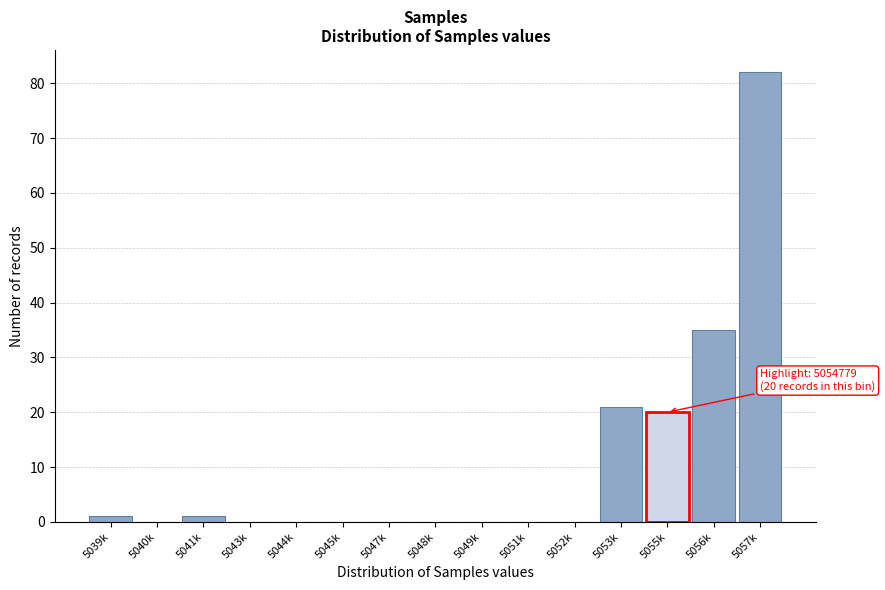

Reading right to left, what are all the values shown in this chart?

5057k=82	5056k=35	5055k=20	5053k=21	5052k=0	5051k=0	5049k=0	5048k=0	5047k=0	5045k=0	5044k=0	5043k=0	5041k=1	5040k=0	5039k=1